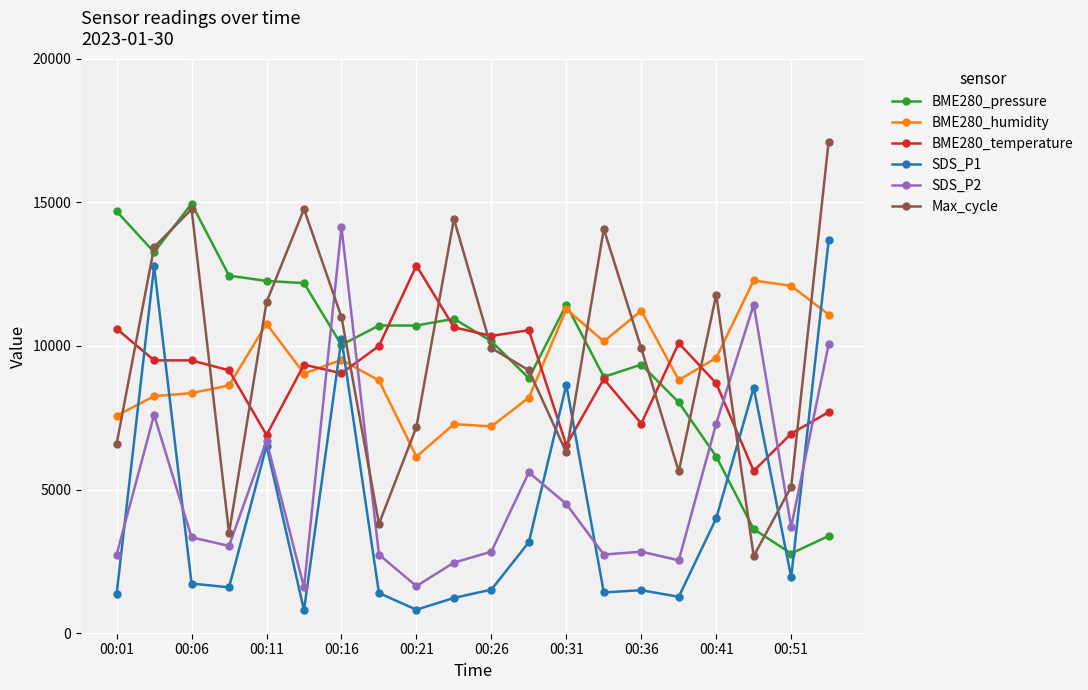

After their last crossing, which series has the higher values: SDS_P1 or BME280_humidity?

SDS_P1